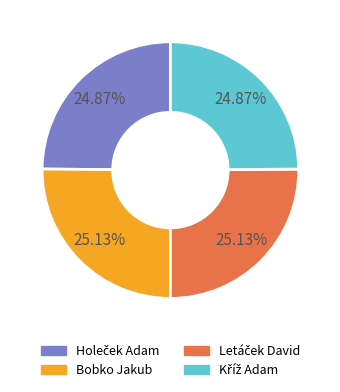

Does any single category account for the majority?

No